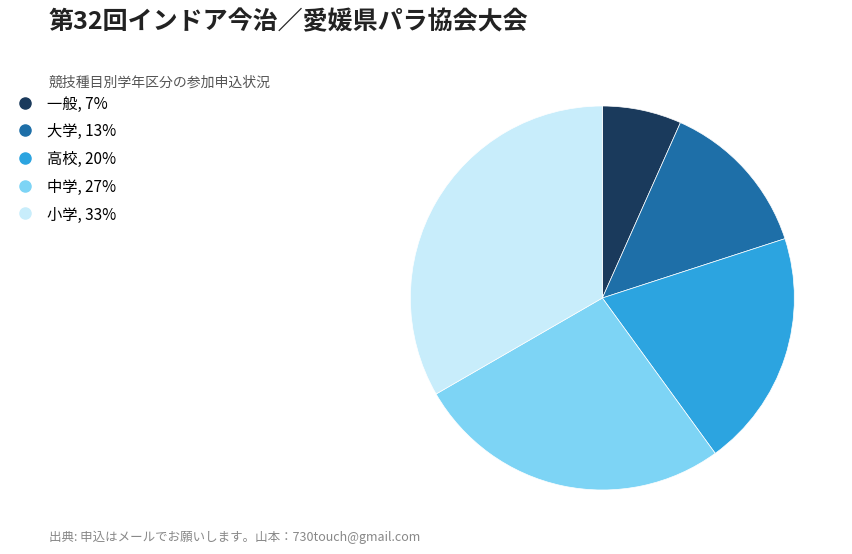

What is the ratio of the value at 小学 to the value at 大学?

2.5